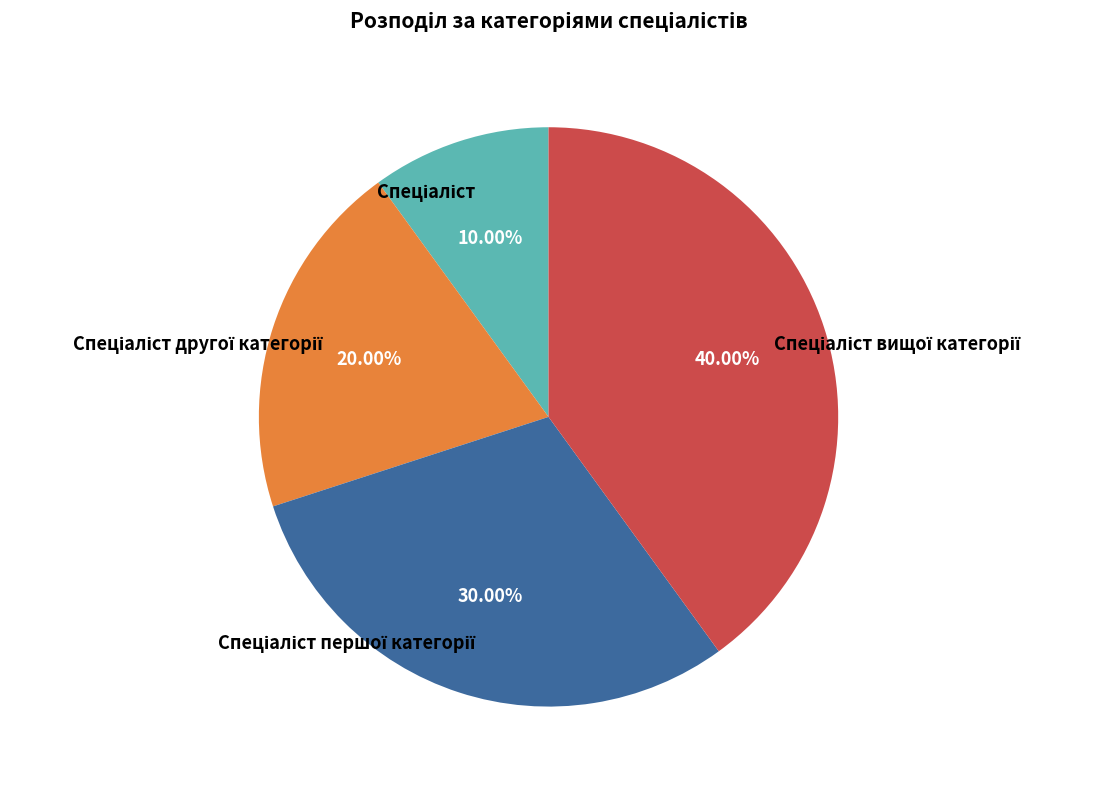

Count the number of slices in the pie.

4